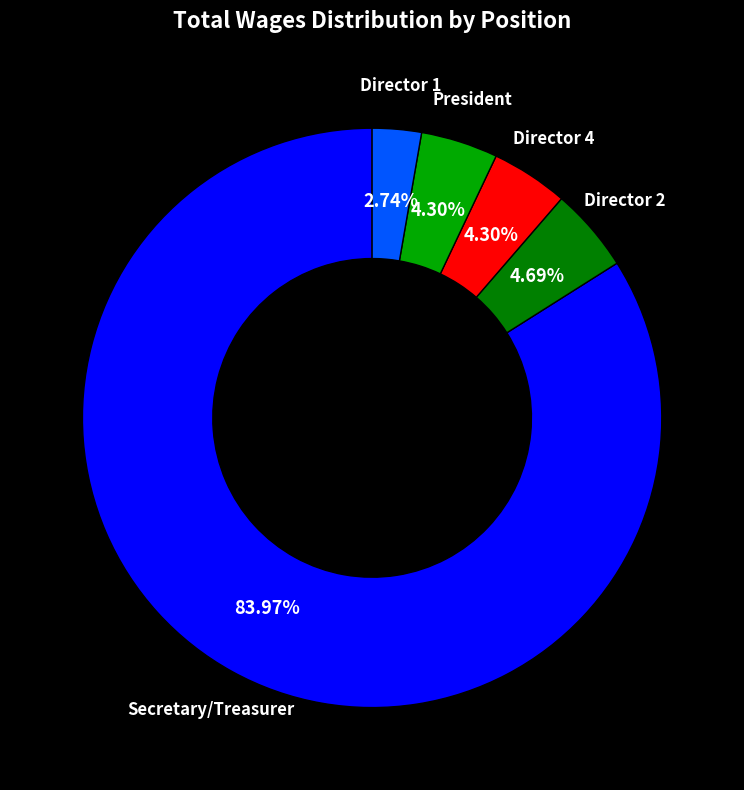

Is there any slice that represents more than half of the pie?

Yes